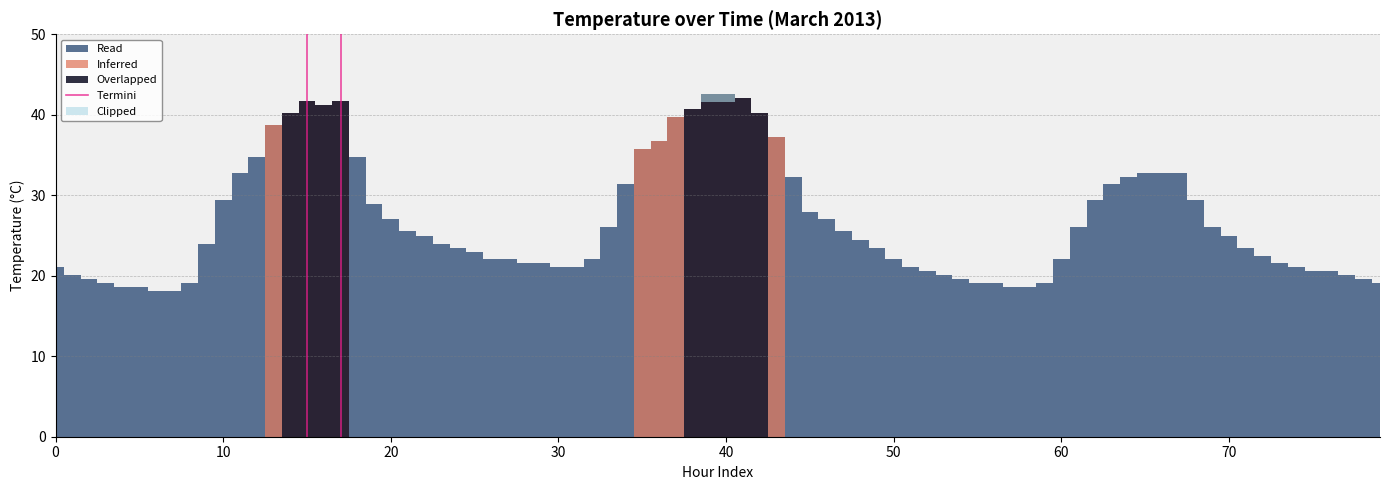

Is it true that the value at 0 is 1?

False